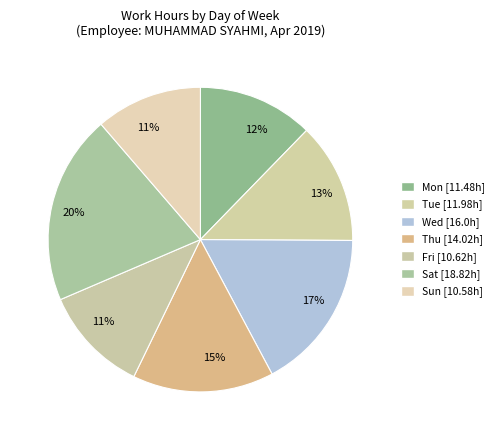

Count the number of slices in the pie.

7